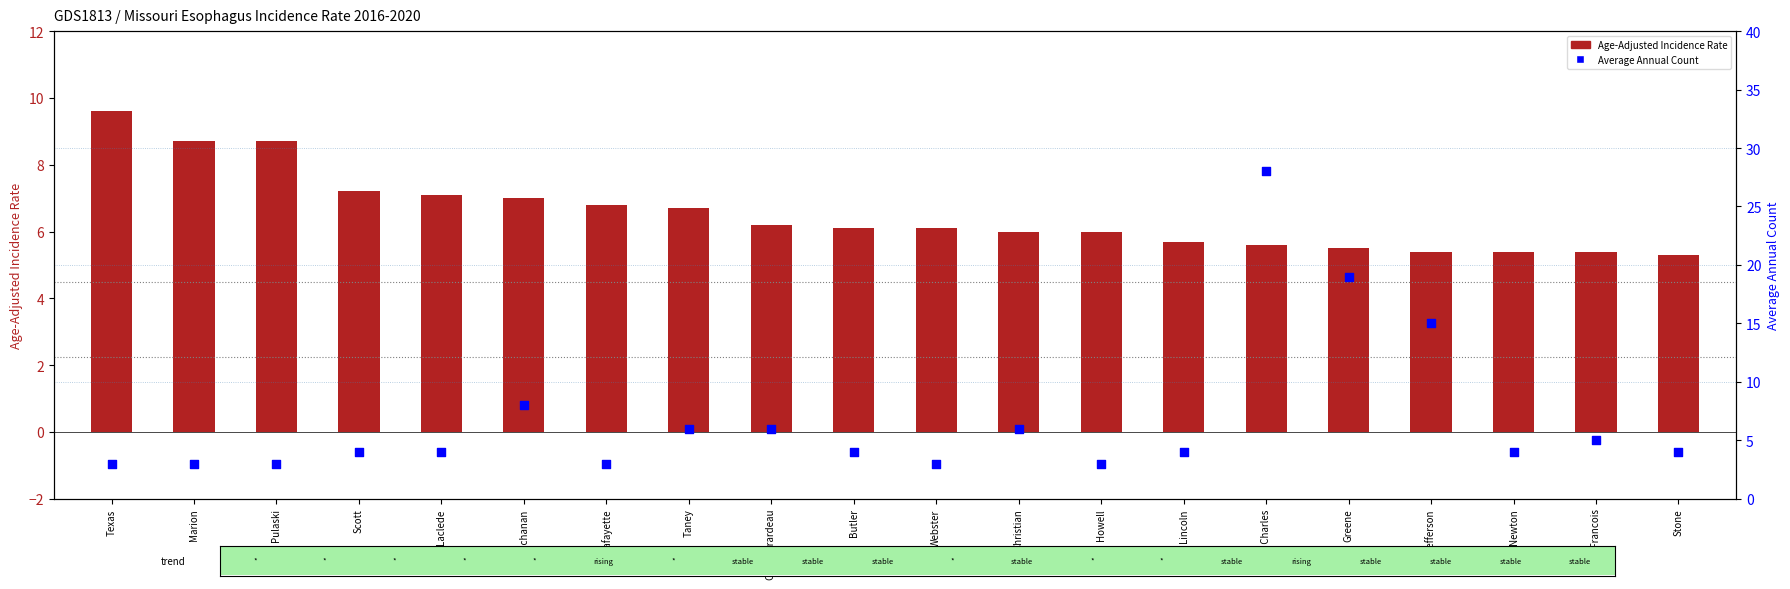

Which series contains the highest Y value?

Average Annual Count